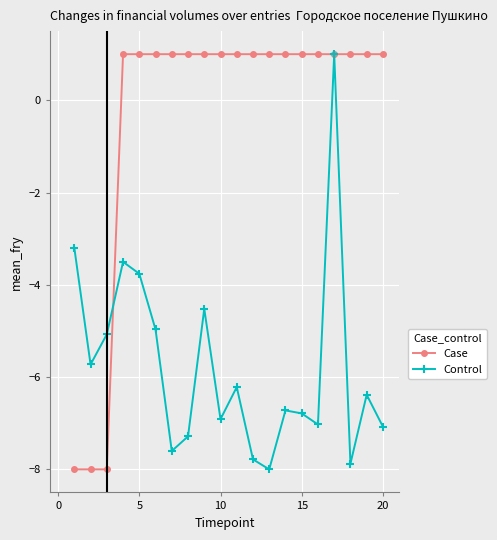

What is the sum of all Control values?

-115.4